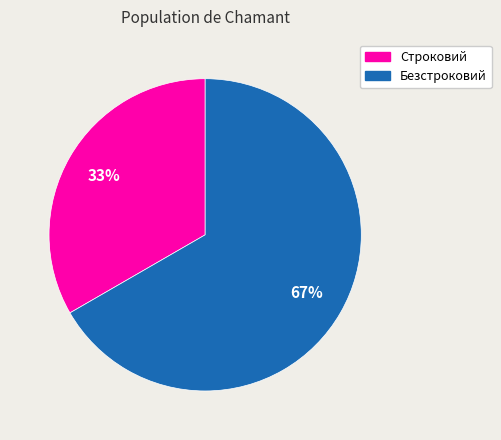

True or false: Строковий accounts for 20% of the total.

False